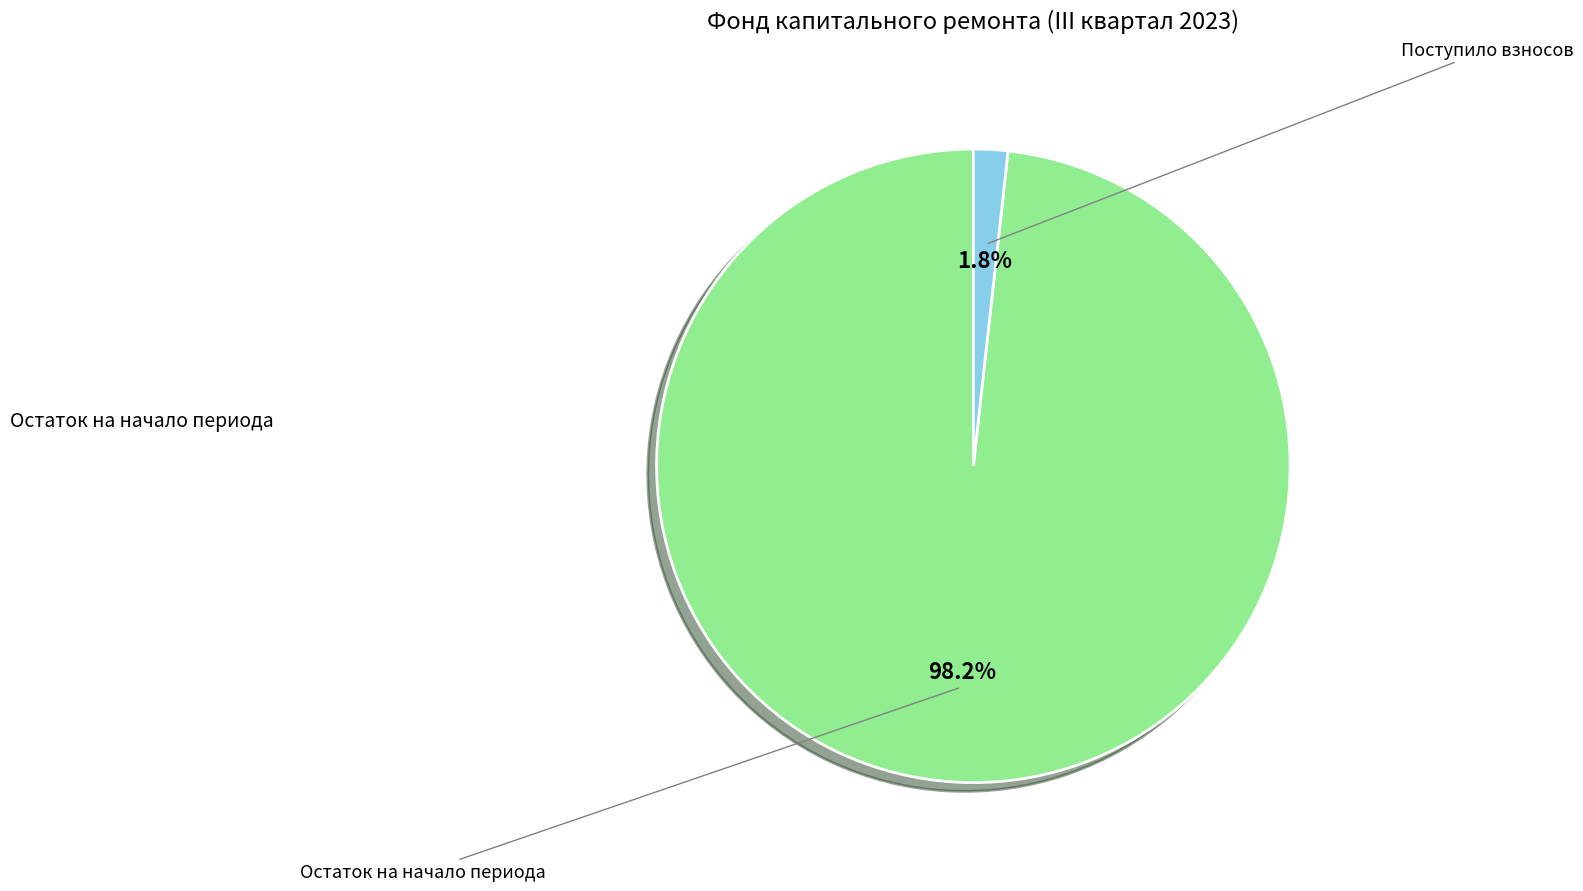

To the nearest percent, what is the difference between the largest and smallest slice percentages?

96%